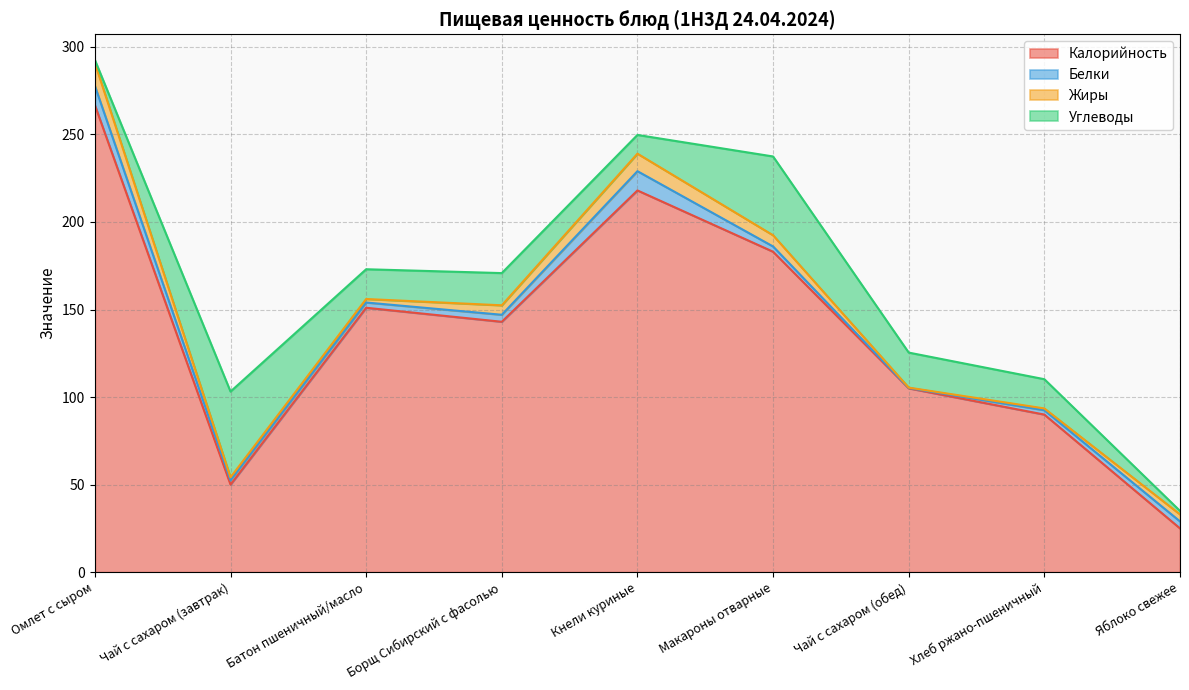

The Жиры series shows 2.2 at Яблоко свежее. True or false?

False